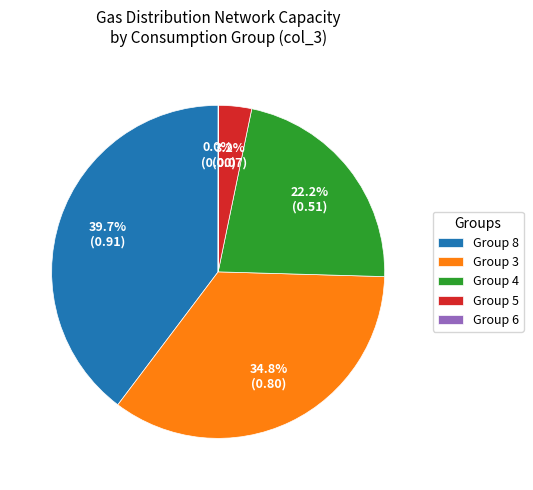

What is the largest slice in the pie chart?

Group 8